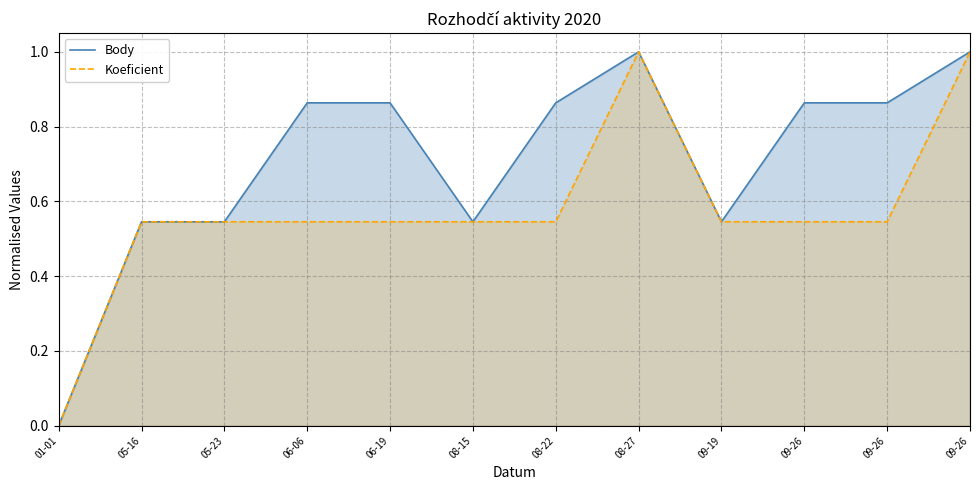

True or false: Body and Koeficient intersect in this chart.

False